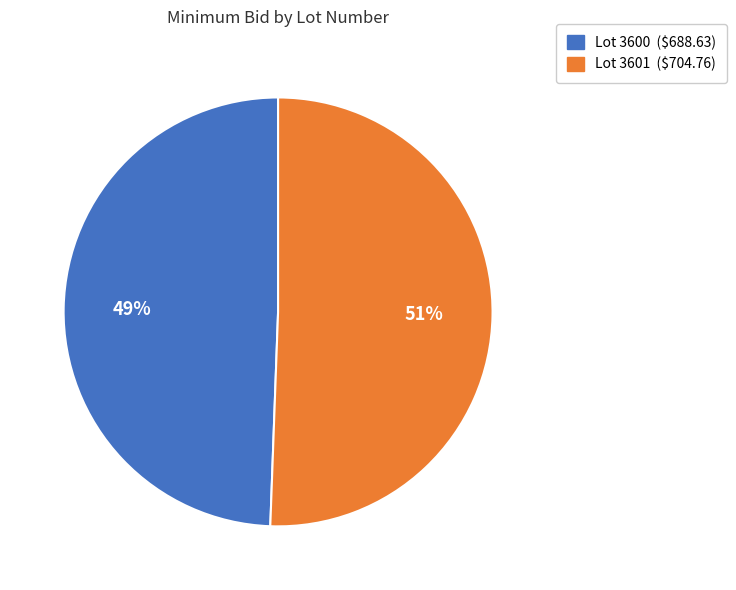

Is it true that Lot 3600 ($688.63) is 60% of the pie?

False